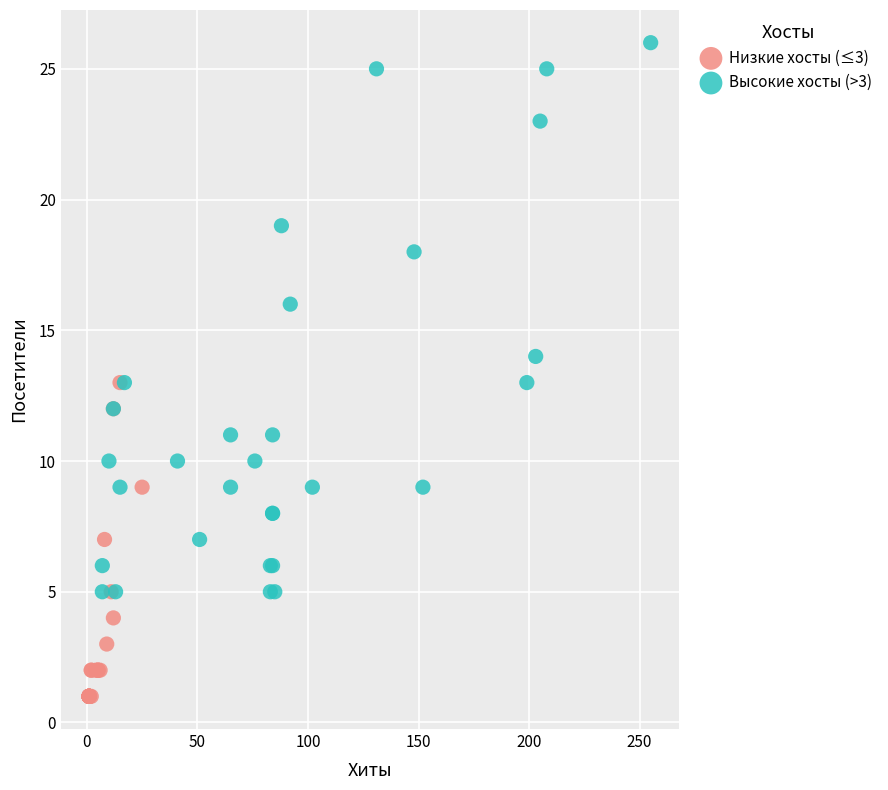

Which series contains the highest Y value?

Высокие хосты (>3)